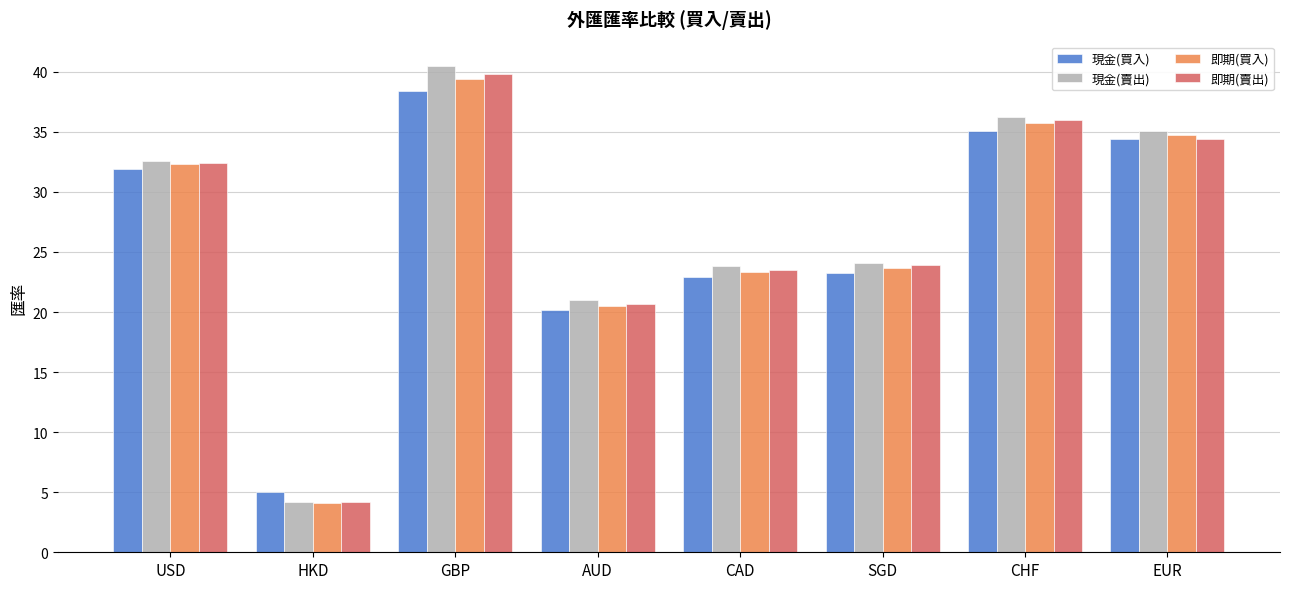

True or false: 即期(買入) has a value of 6.9 at HKD.

False